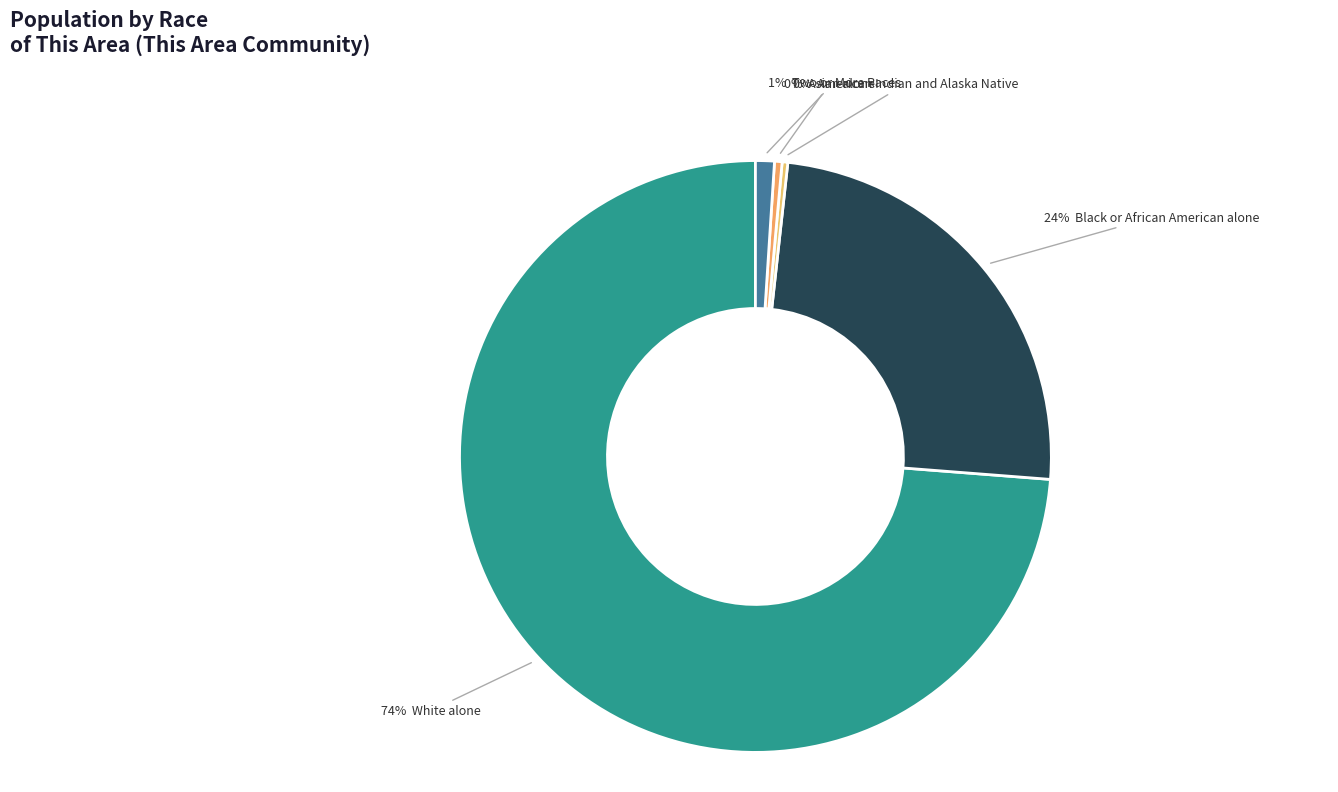

Count the number of slices in the pie.

5